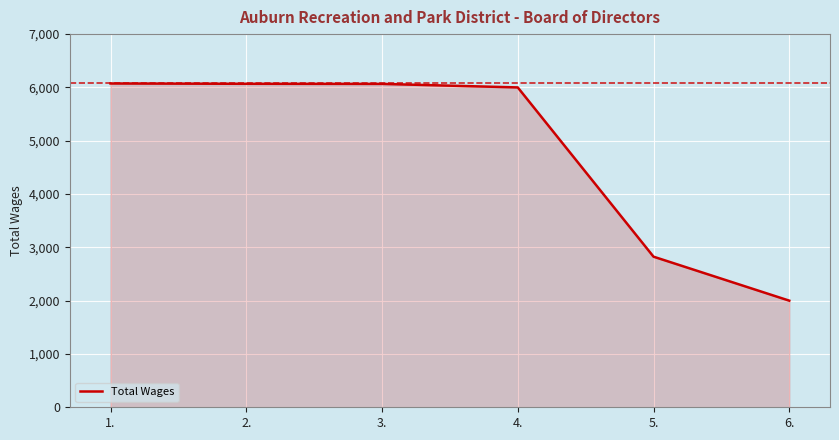

What is the approximate value at 1.?

6074